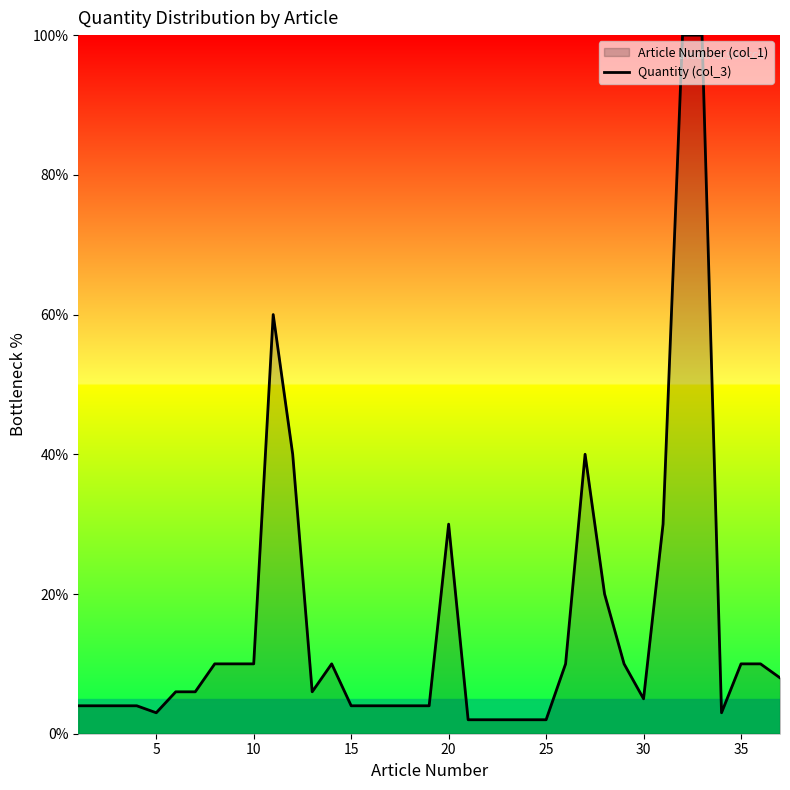

What is the difference between the maximum and minimum values?

98